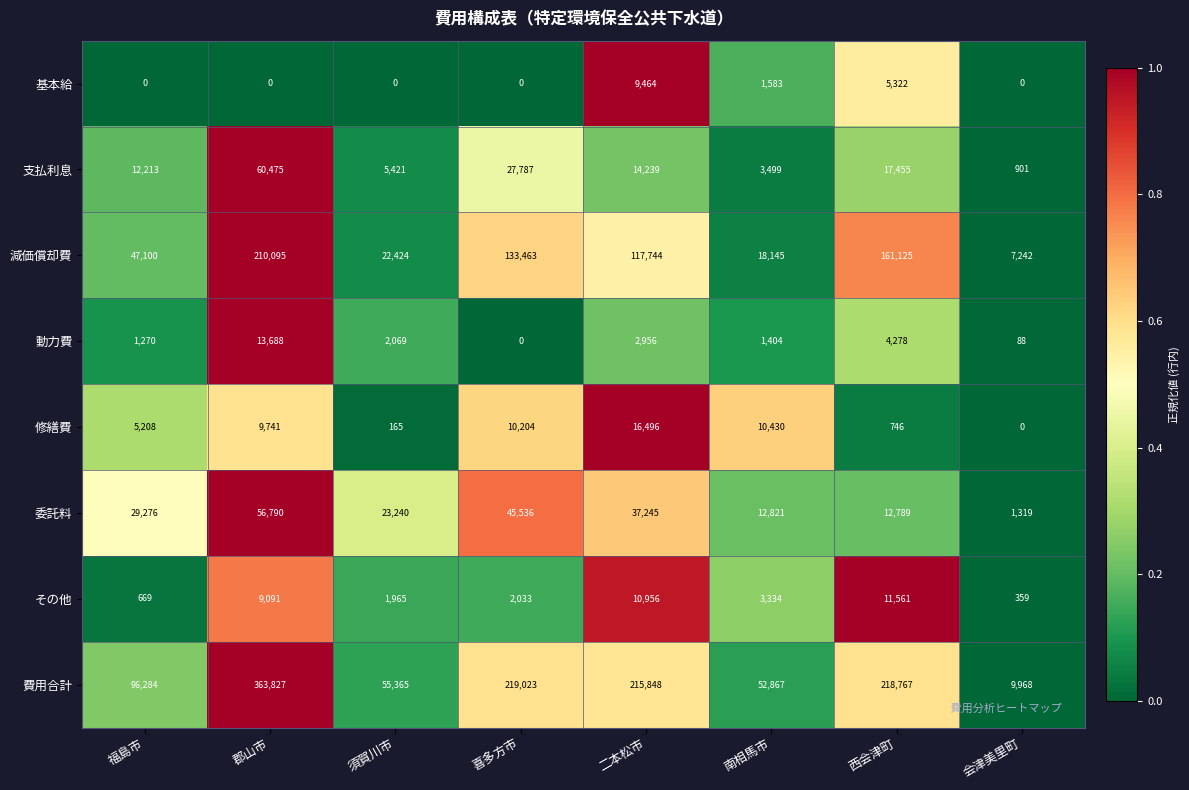

What is the total value across all series at 南相馬市?

104083